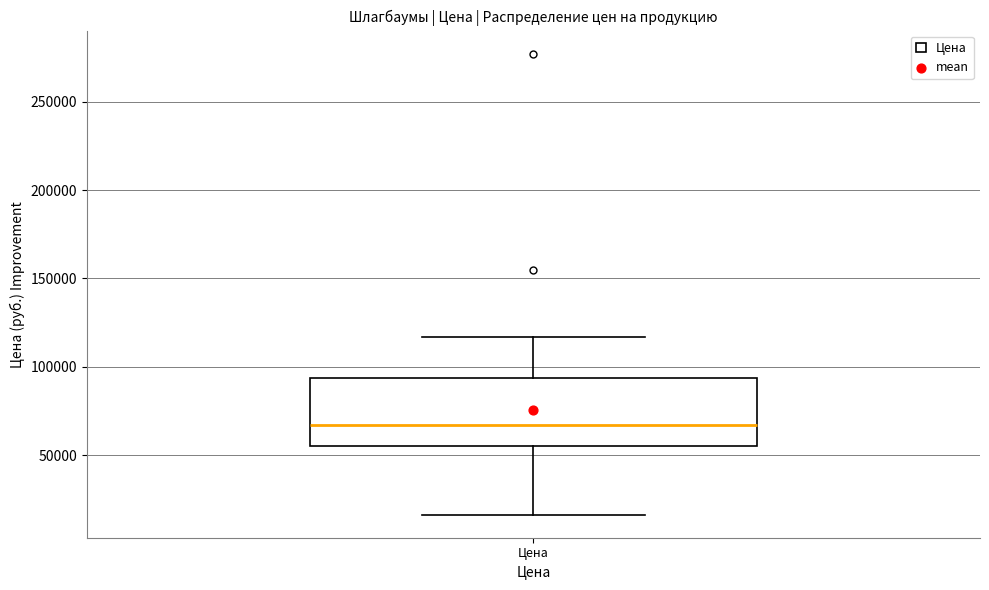

Where is the upper edge of the box for Цена on the y-axis? The values are not printed on the chart, so give them approximately, as read against the axis.

95000